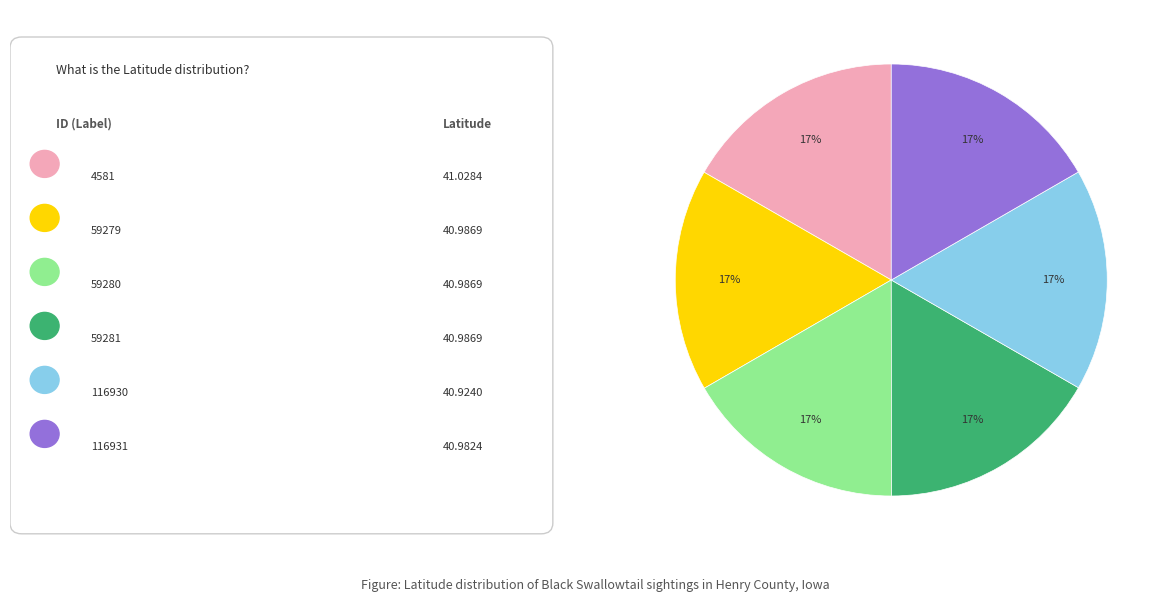

To the nearest percent, what is the average slice percentage?

17%